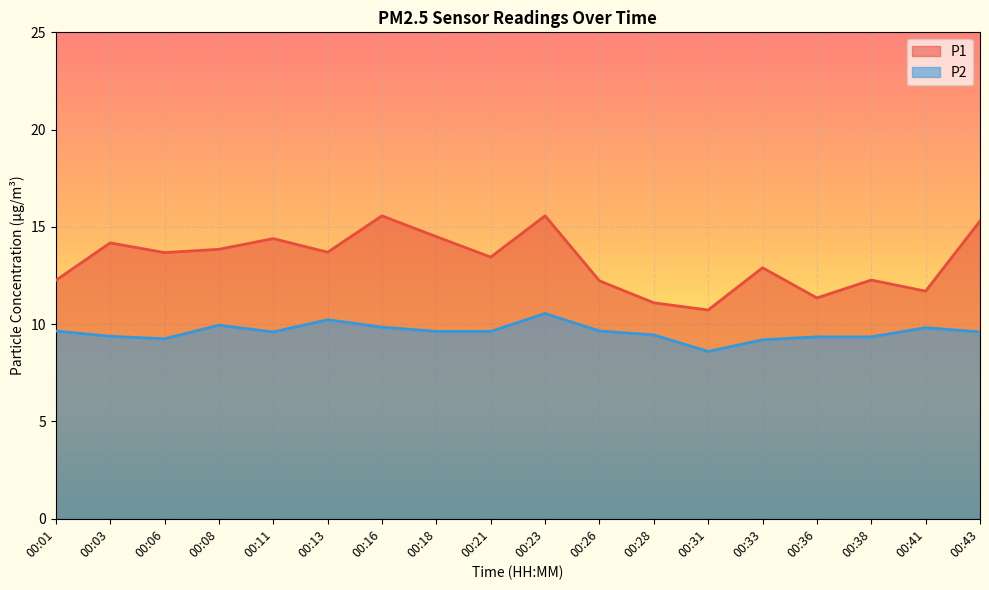

What is the spread (max minus min) of values at 00:11?

4.8